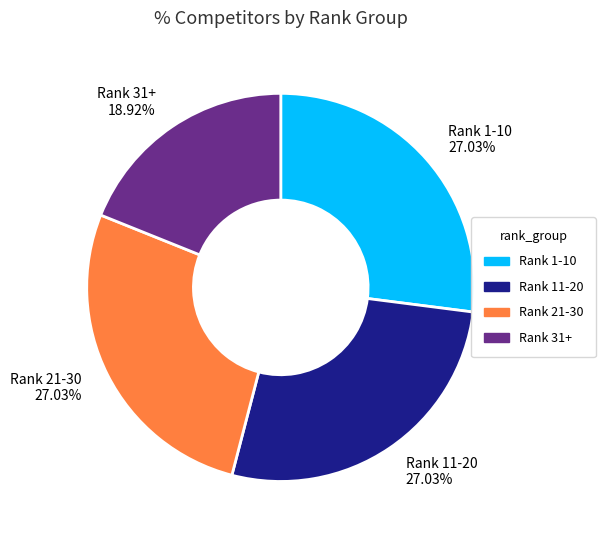

Which slice is the smallest?

Rank 31+ 18.92%